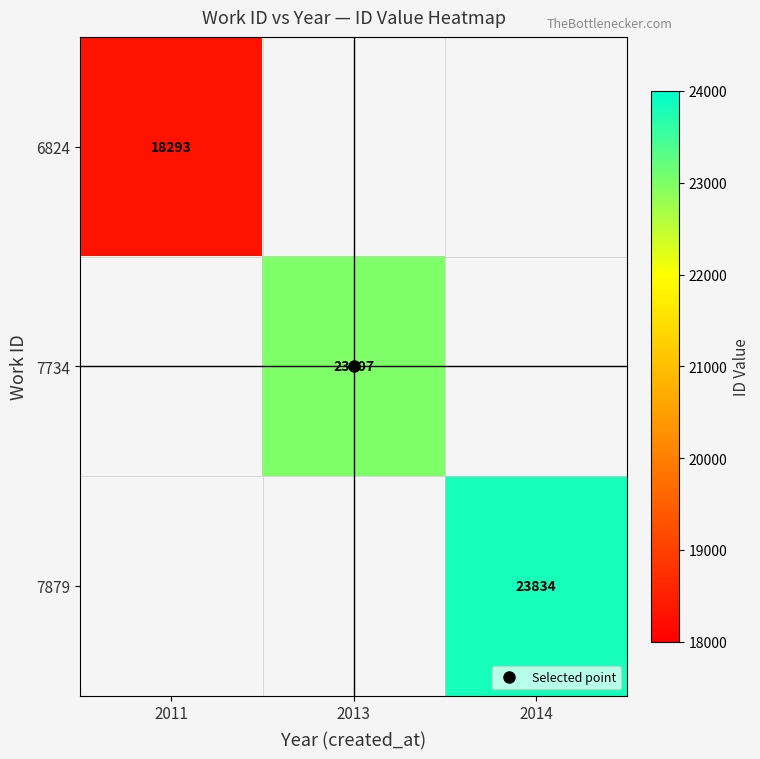

At how many categories does at least one series exceed 20900?

2